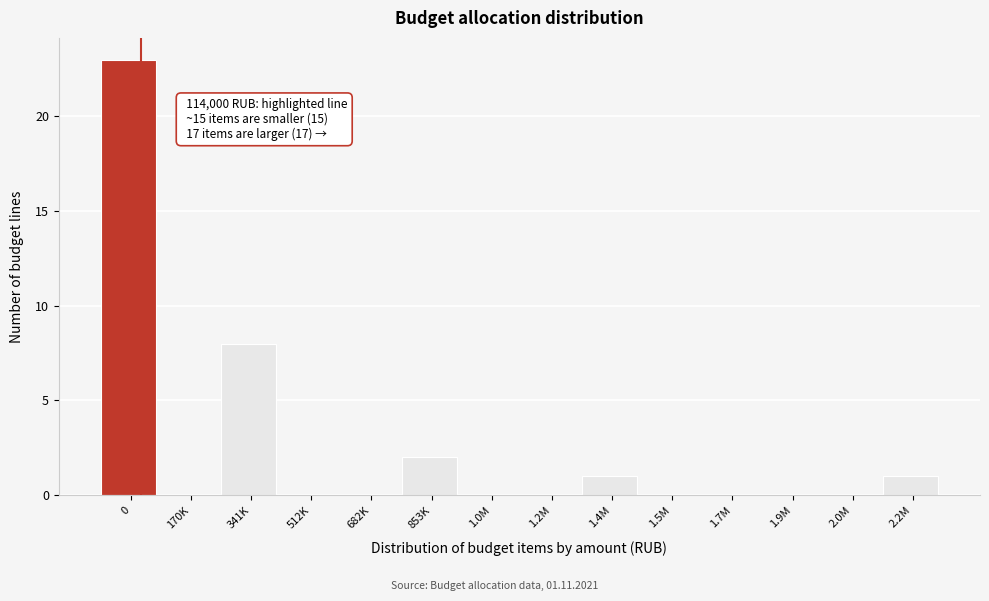

Reading left to right, list all the values displayed in this chart.

0=23	170K=0	341K=8	512K=0	682K=0	853K=2	1.0M=0	1.2M=0	1.4M=1	1.5M=0	1.7M=0	1.9M=0	2.0M=0	2.2M=1